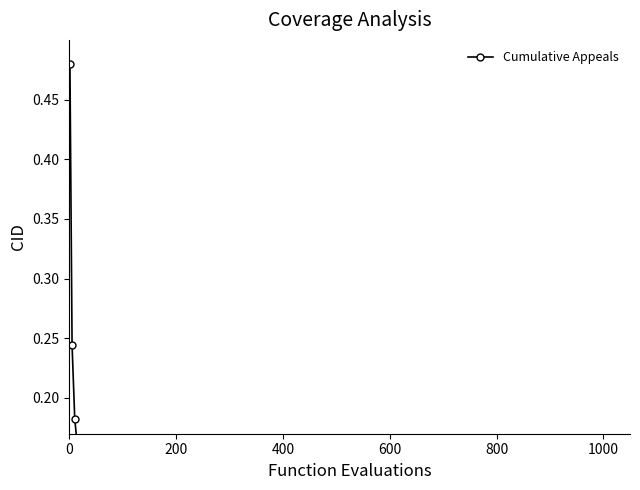

What is the difference between the second highest and minimum values?

0.2